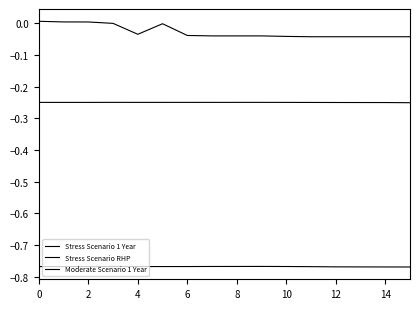

True or false: Stress Scenario 1 Year and Moderate Scenario 1 Year cross at least once.

False